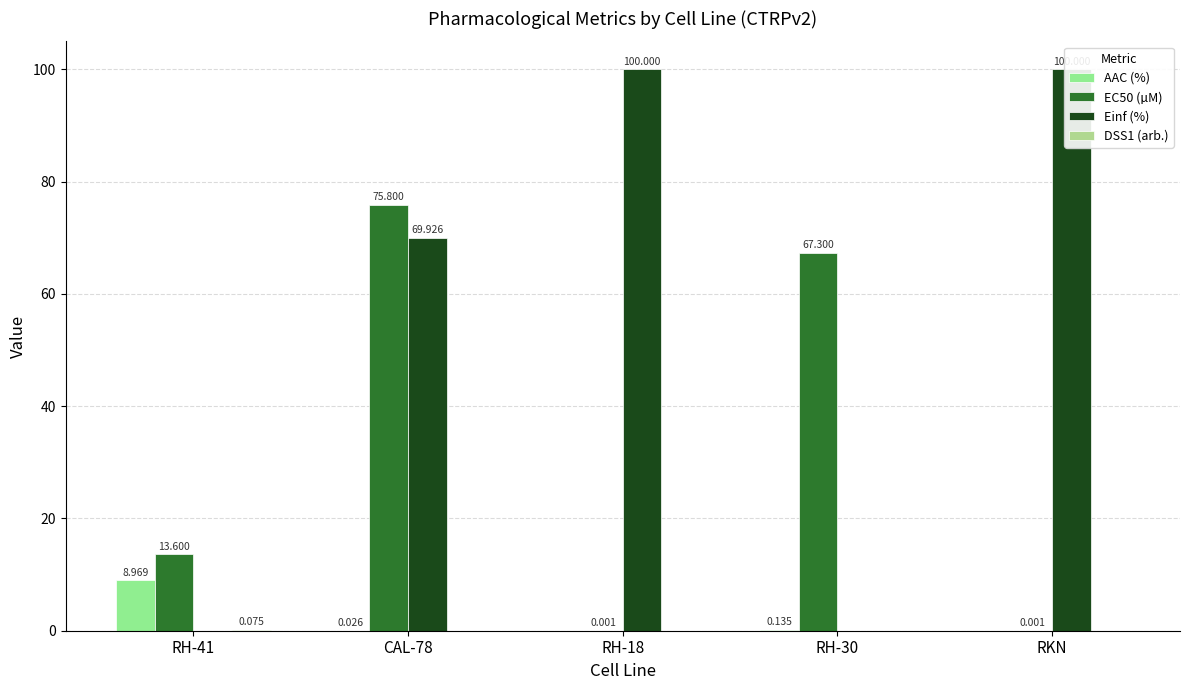

Where is Einf (%) nearest to the value 50?

CAL-78